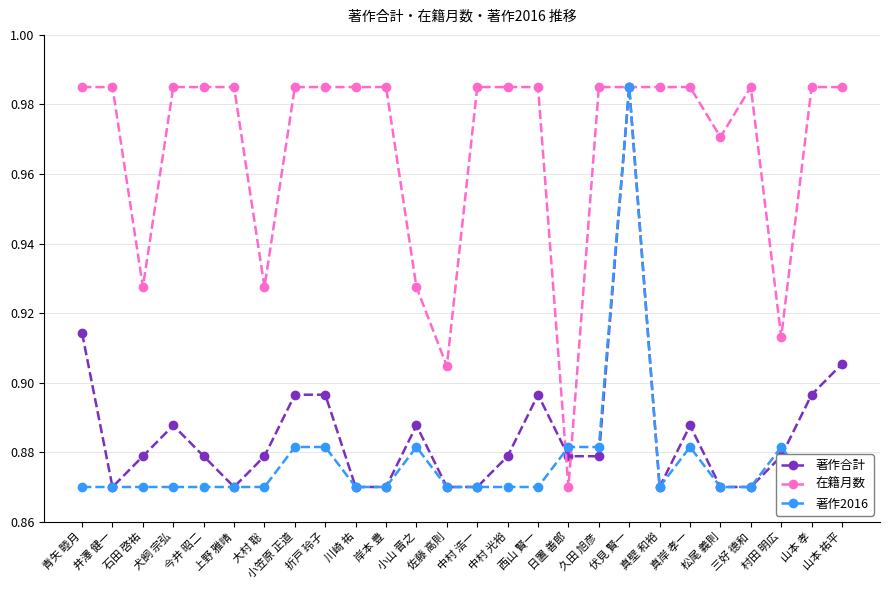

Does the chart display data point markers on the line(s)?

Yes